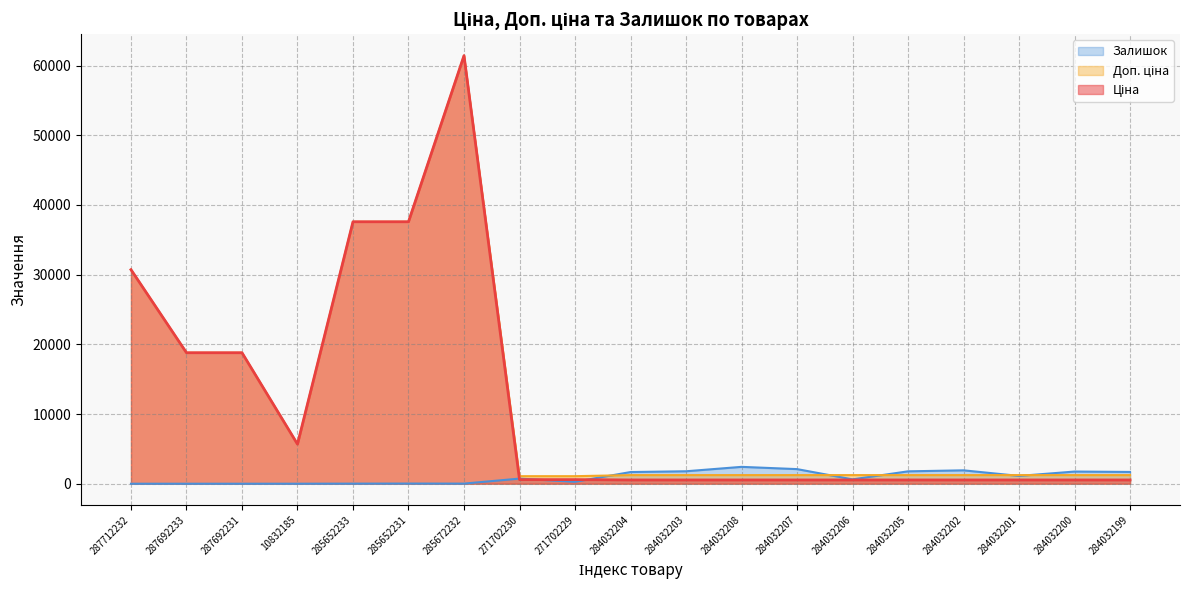

At which category is the sum across all series the highest?

285672232